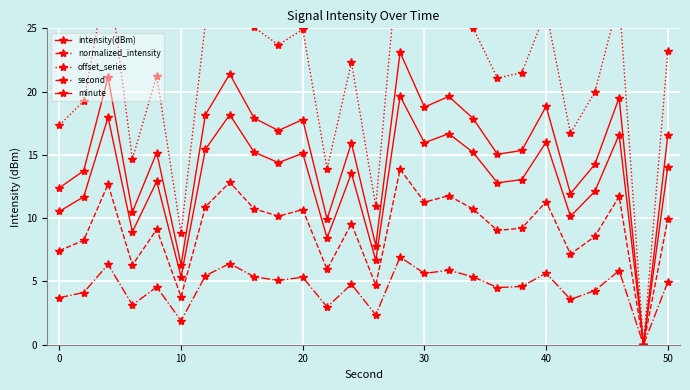

What is the sum of all offset_series values?

554.4